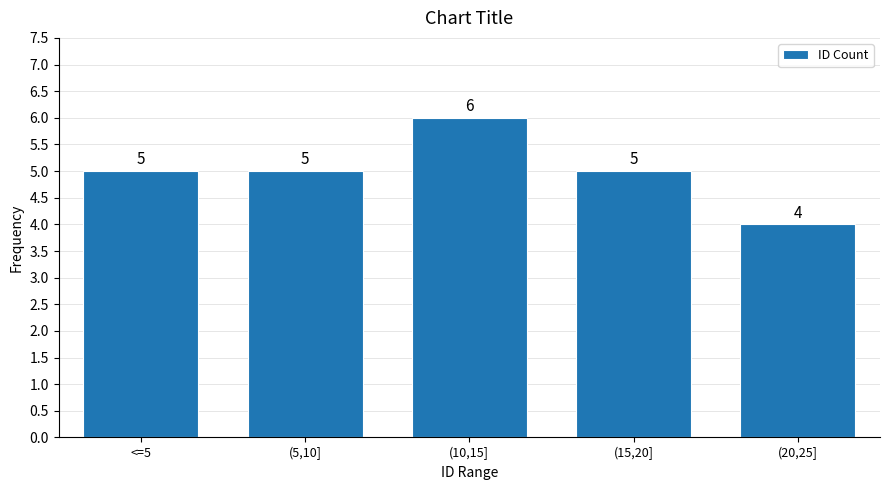

Reading left to right, transcribe all the data shown in this chart.

<=5=5	(5,10]=5	(10,15]=6	(15,20]=5	(20,25]=4